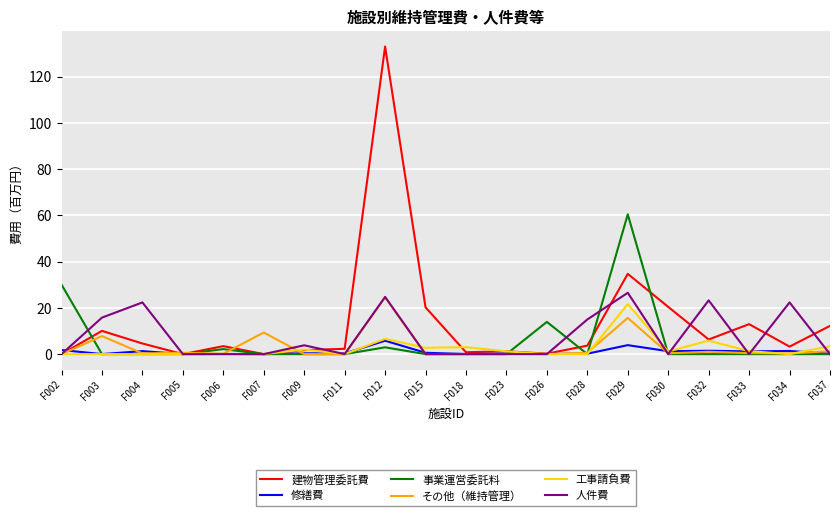

What is the maximum value for 事業運営委託料?

60.5